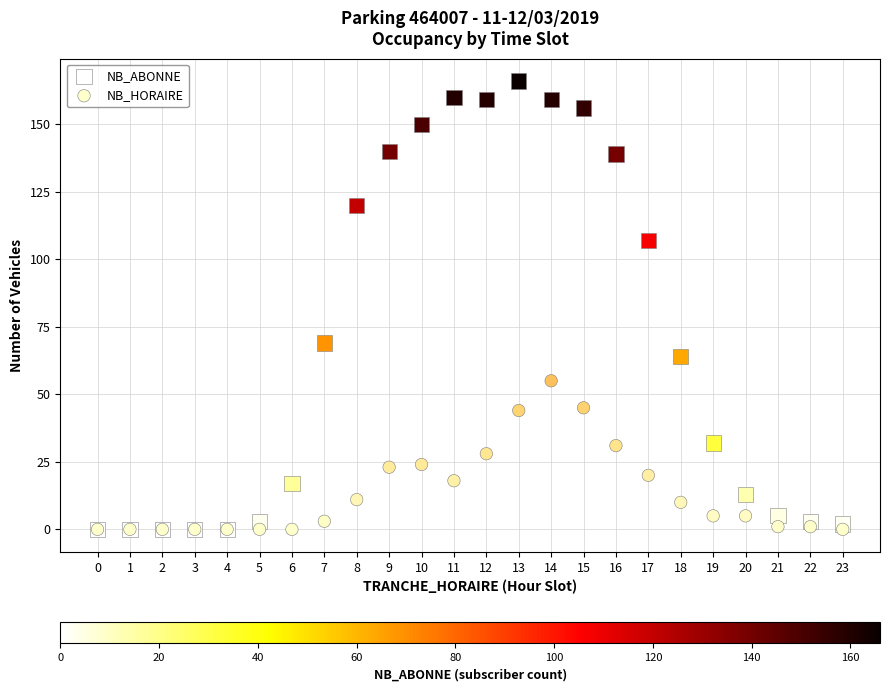

In the NB_ABONNE series, what Y value is closest to 83?

69